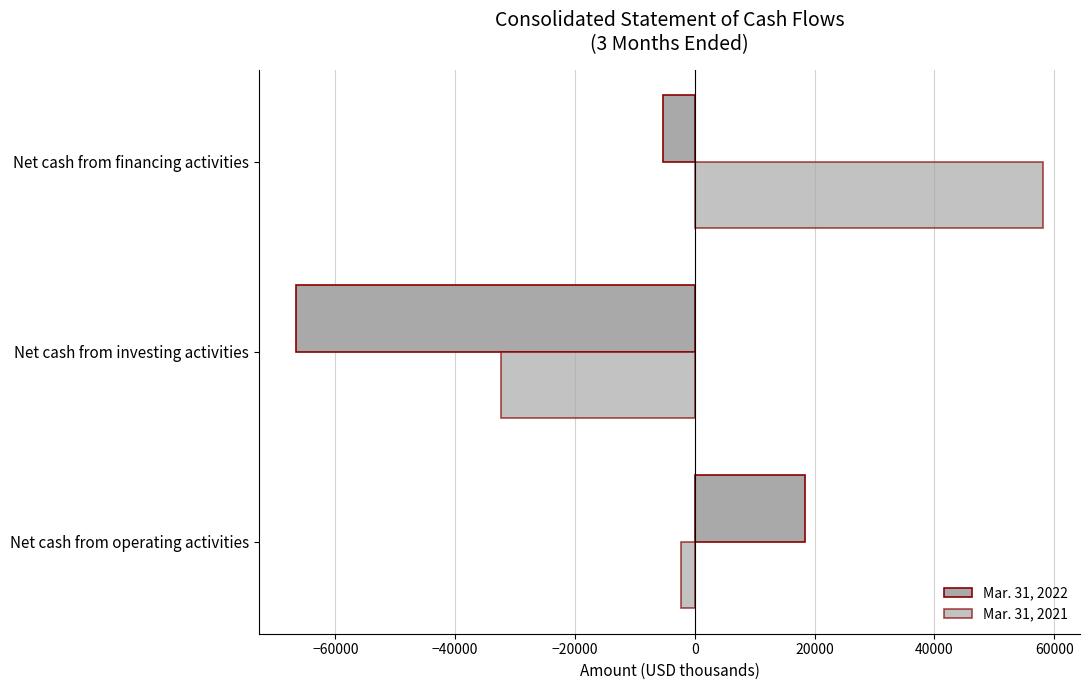

How many data points in Mar. 31, 2022 are above -5343?

1